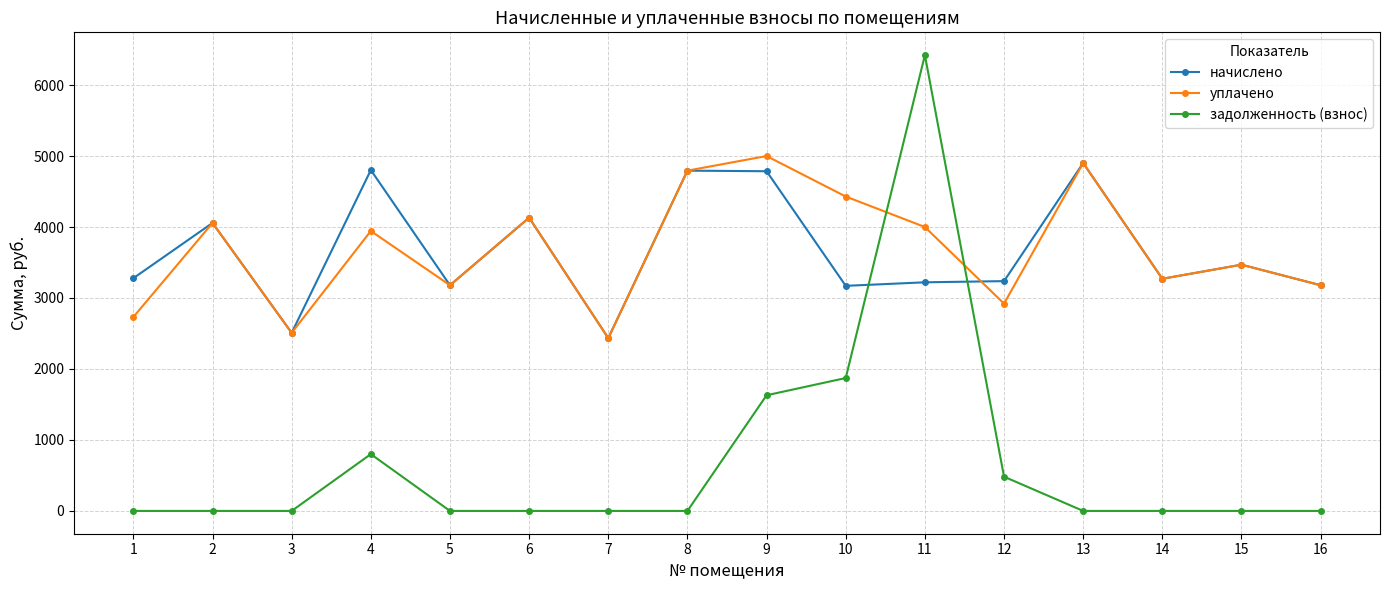

What is the highest value of the начислено series?

4901.8